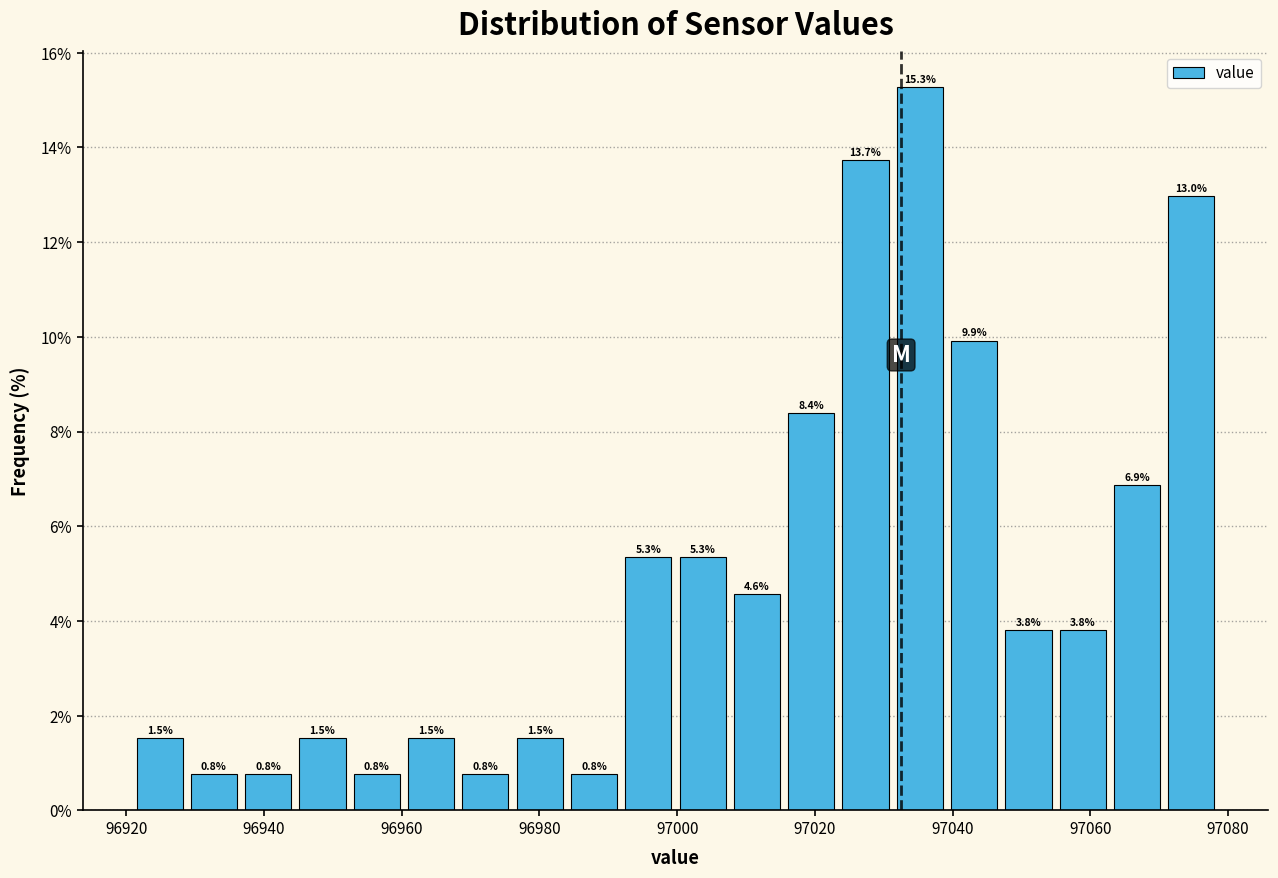

Around what value on the x-axis is the tallest bar? Give the approximate position of its centre, as read against the axis.

97036